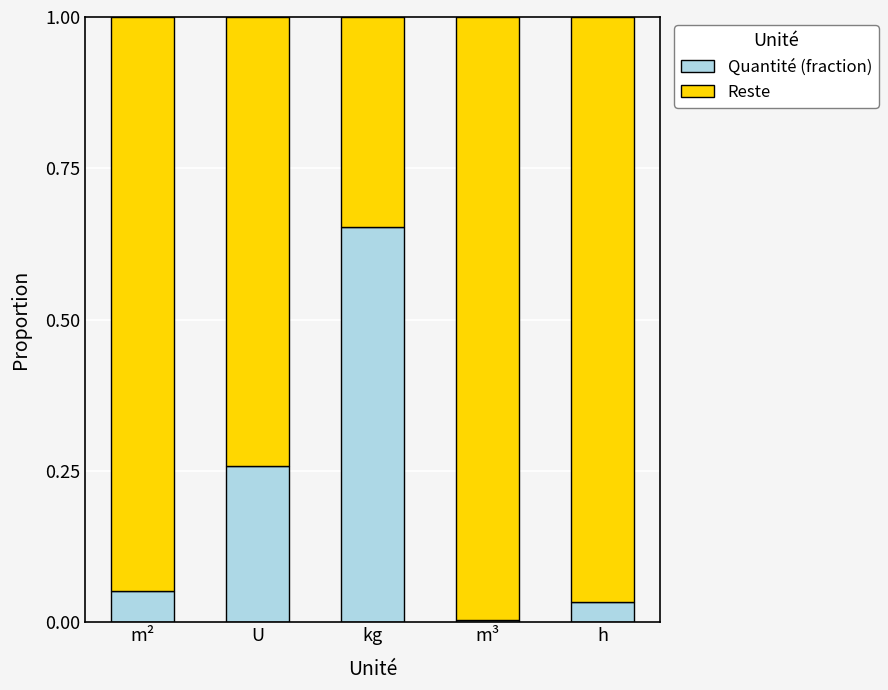

How many distinct data groups are displayed?

2